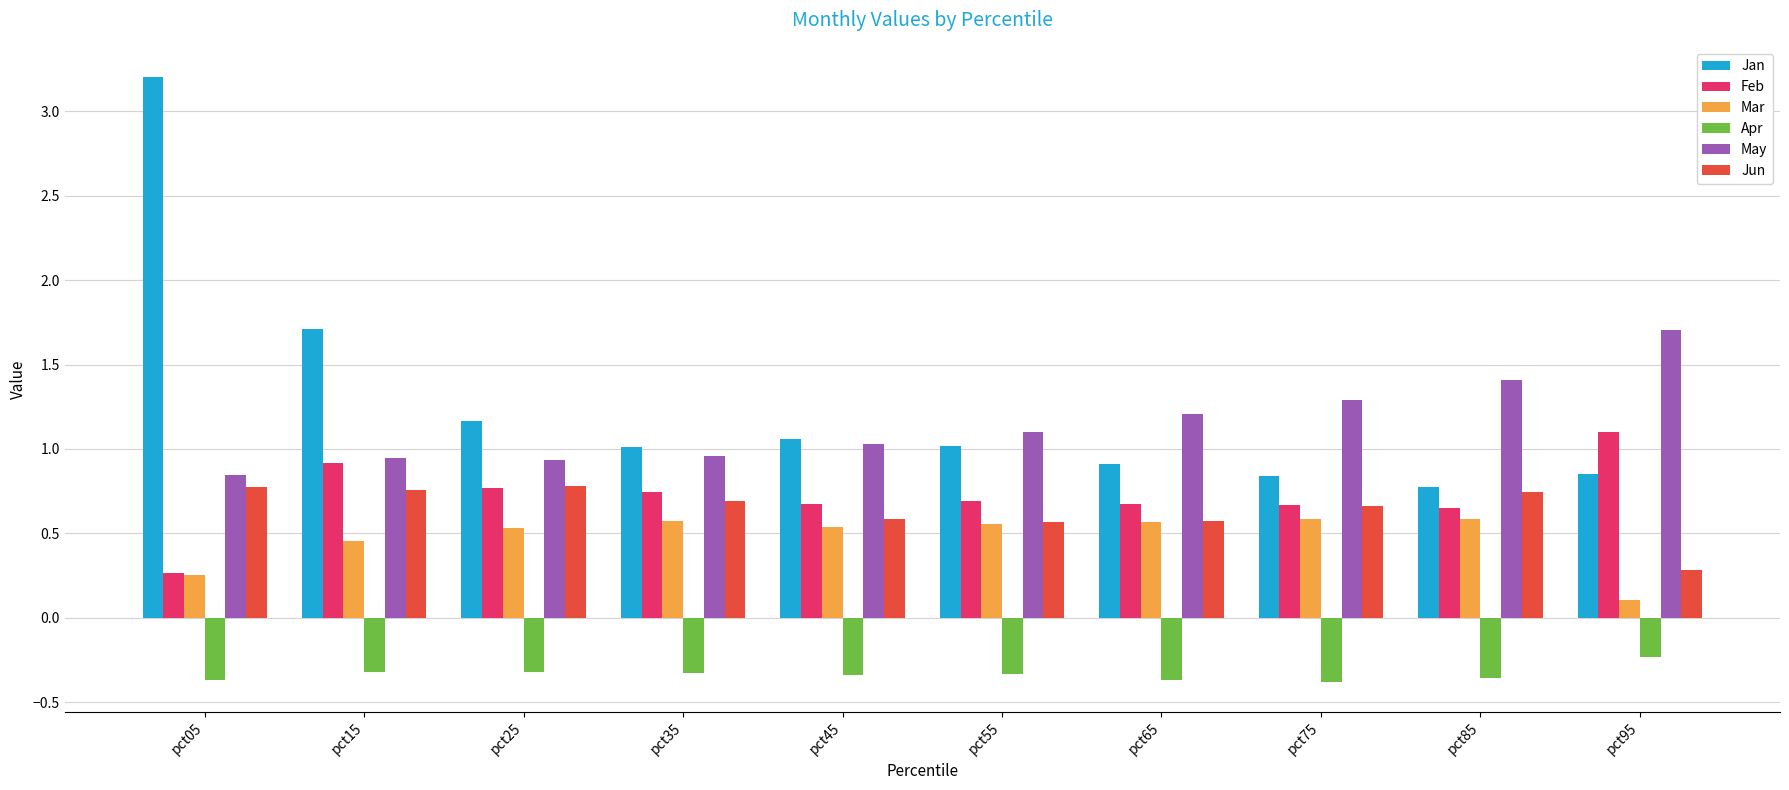

Rank the series by their maximum value, from highest to lowest.

Jan, May, Feb, Jun, Mar, Apr